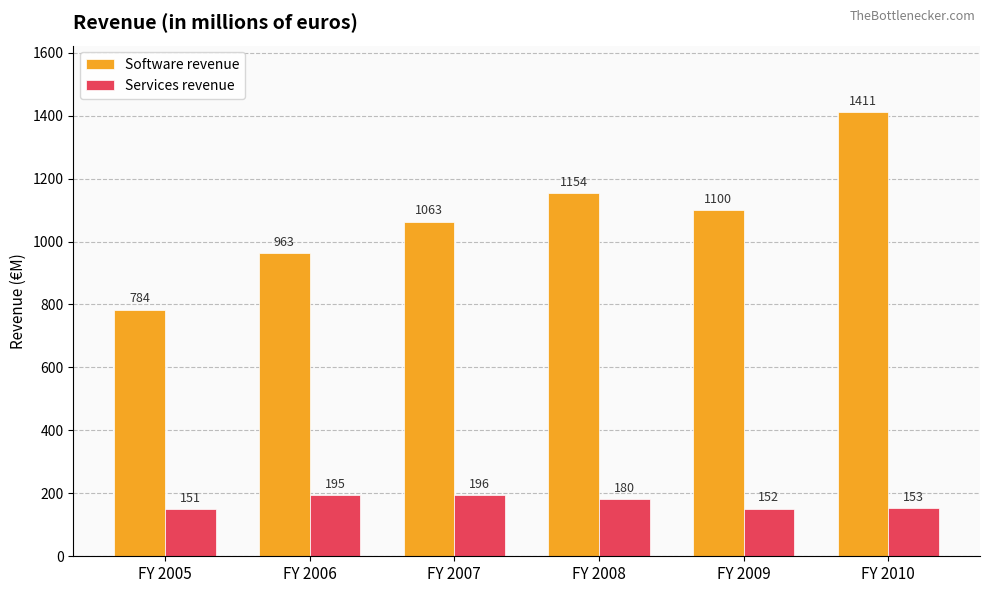

Read the Software revenue value at FY 2005.

783.6